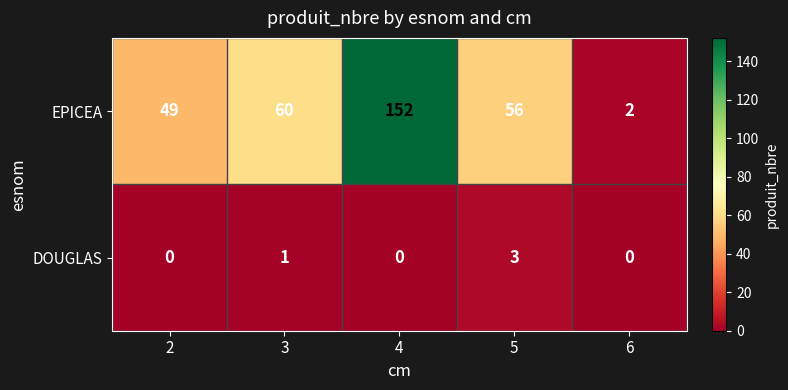

Which category has the highest value across all series?

4